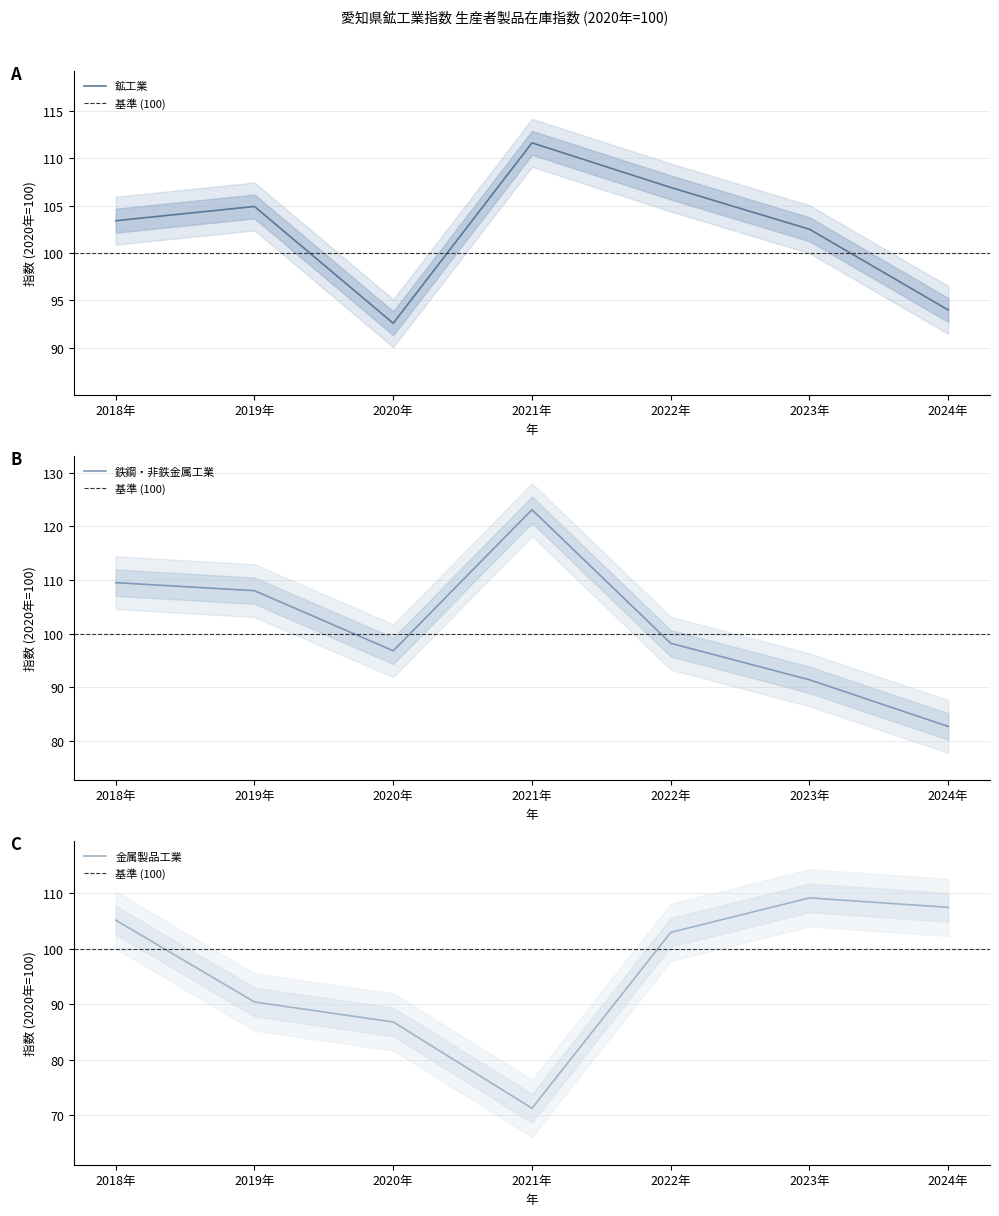

What is the average value of the 鉄鋼・非鉄金属工業 series?

101.4